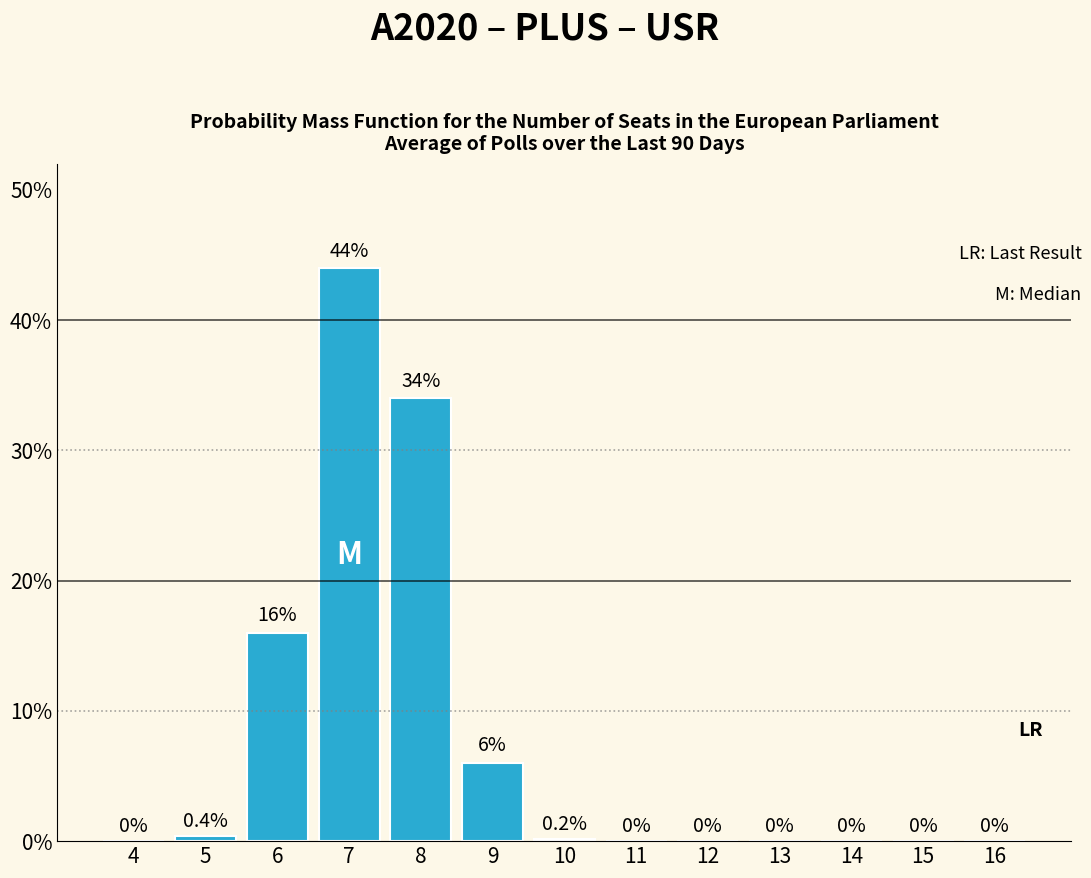

Reading left to right, what are all the values shown in this chart?

4=0.0	5=0.4	6=16.0	7=44.0	8=34.0	9=6.0	10=0.2	11=0.0	12=0.0	13=0.0	14=0.0	15=0.0	16=0.0